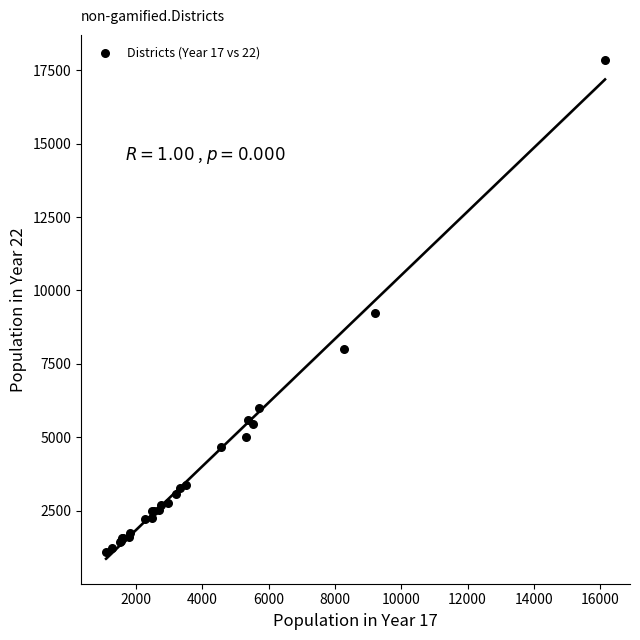

What Y value in the scatter plot is closest to 9478?

9230